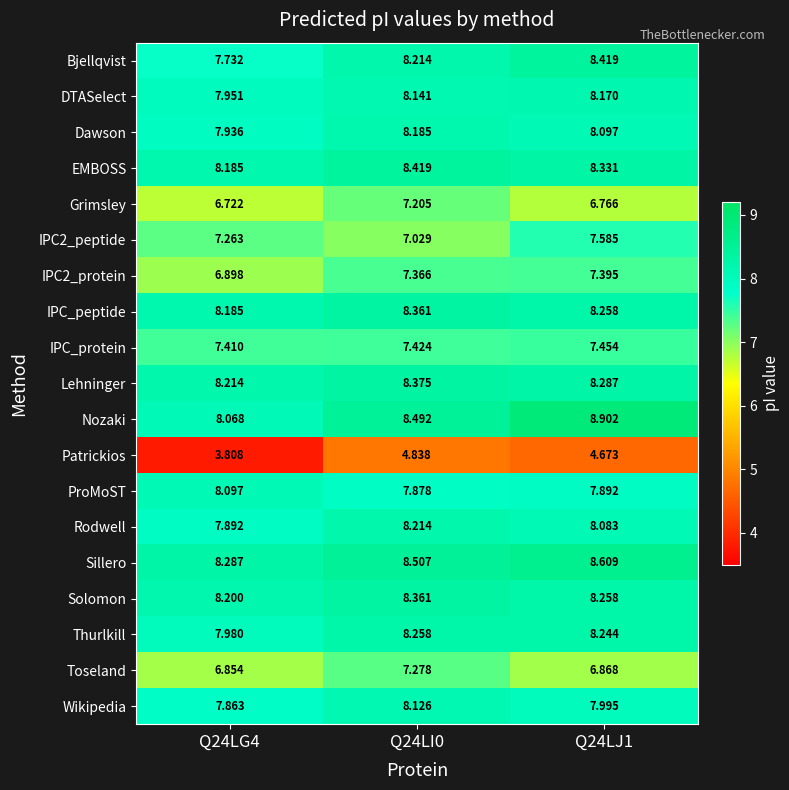

Which series has the largest total across all categories?

Nozaki